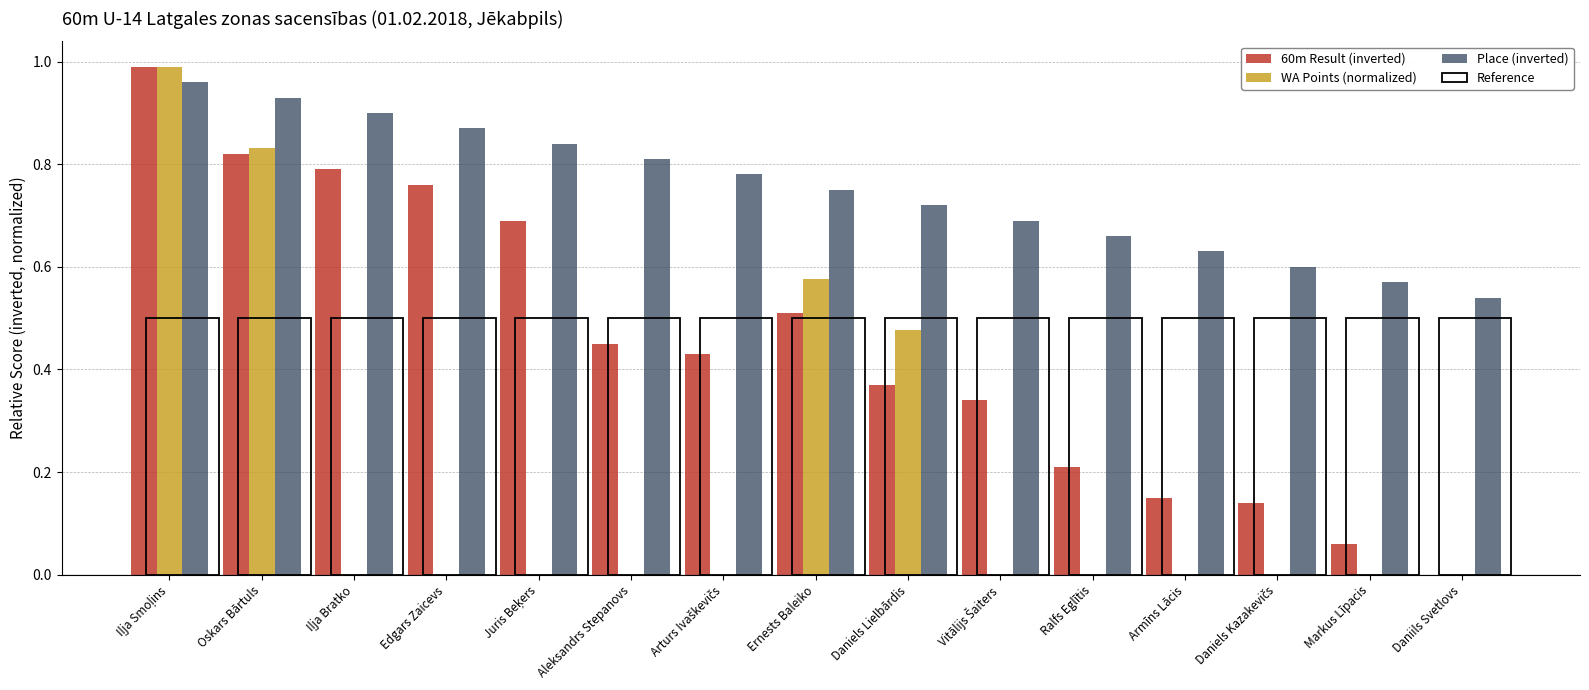

The 60m Result (inverted) series shows 0.1 at Ralfs Eglītis. True or false?

False